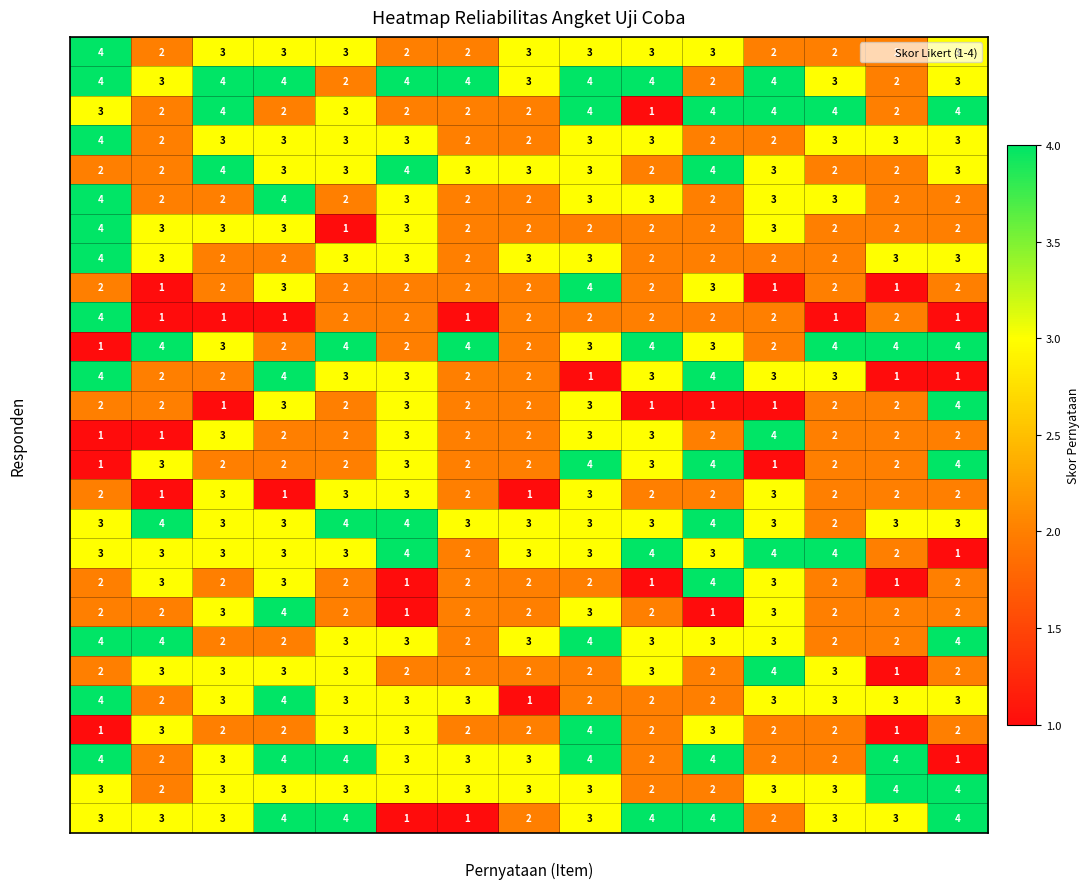

Which series changed the most between P1 and P3?

SD10